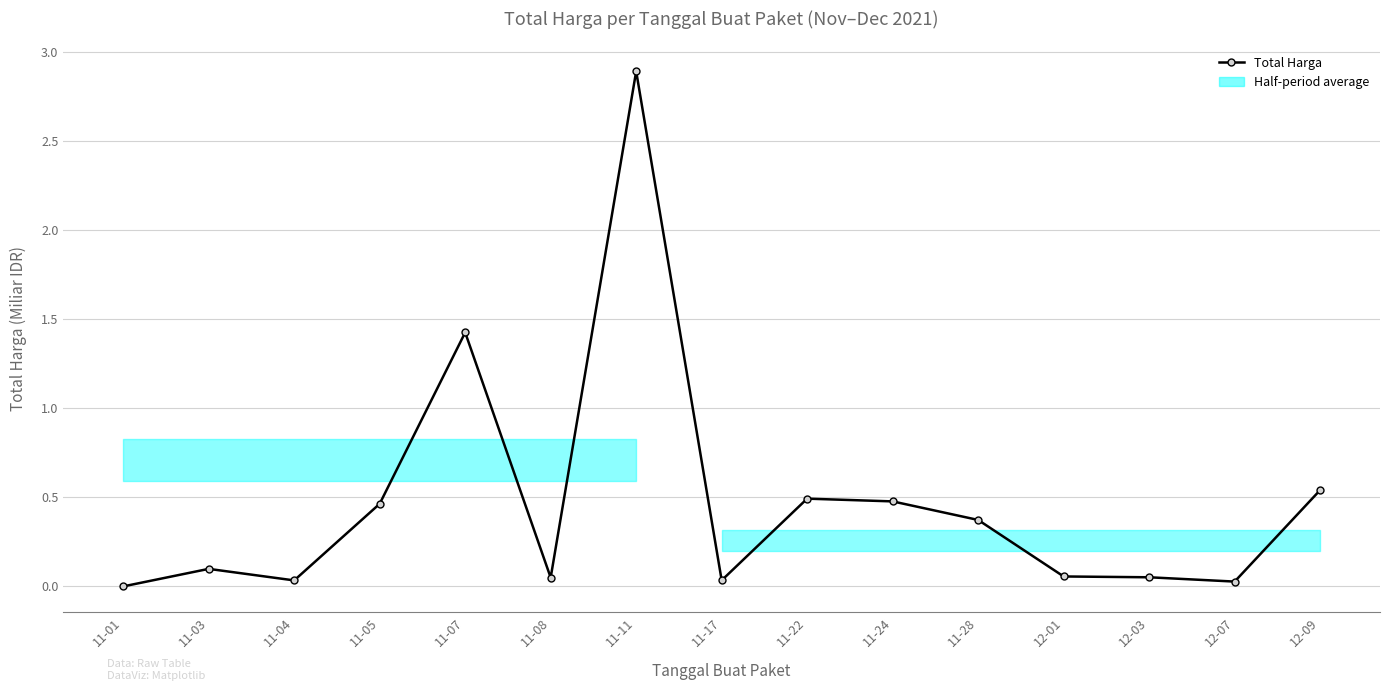

Between 11-24 and 11-03, which is larger?

11-24